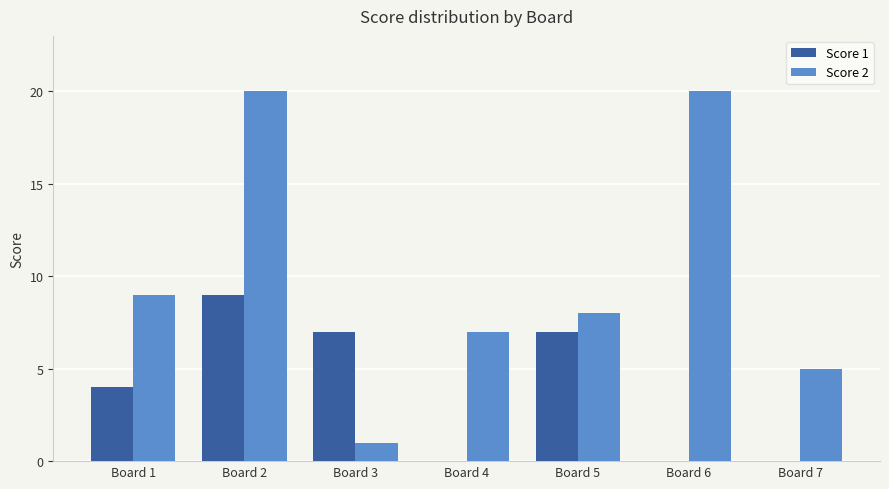

Reading right to left, what are all the values shown in this chart?

Score 1: Board 7=0	Board 6=0	Board 5=7	Board 4=0	Board 3=7	Board 2=9	Board 1=4
Score 2: Board 7=5	Board 6=20	Board 5=8	Board 4=7	Board 3=1	Board 2=20	Board 1=9